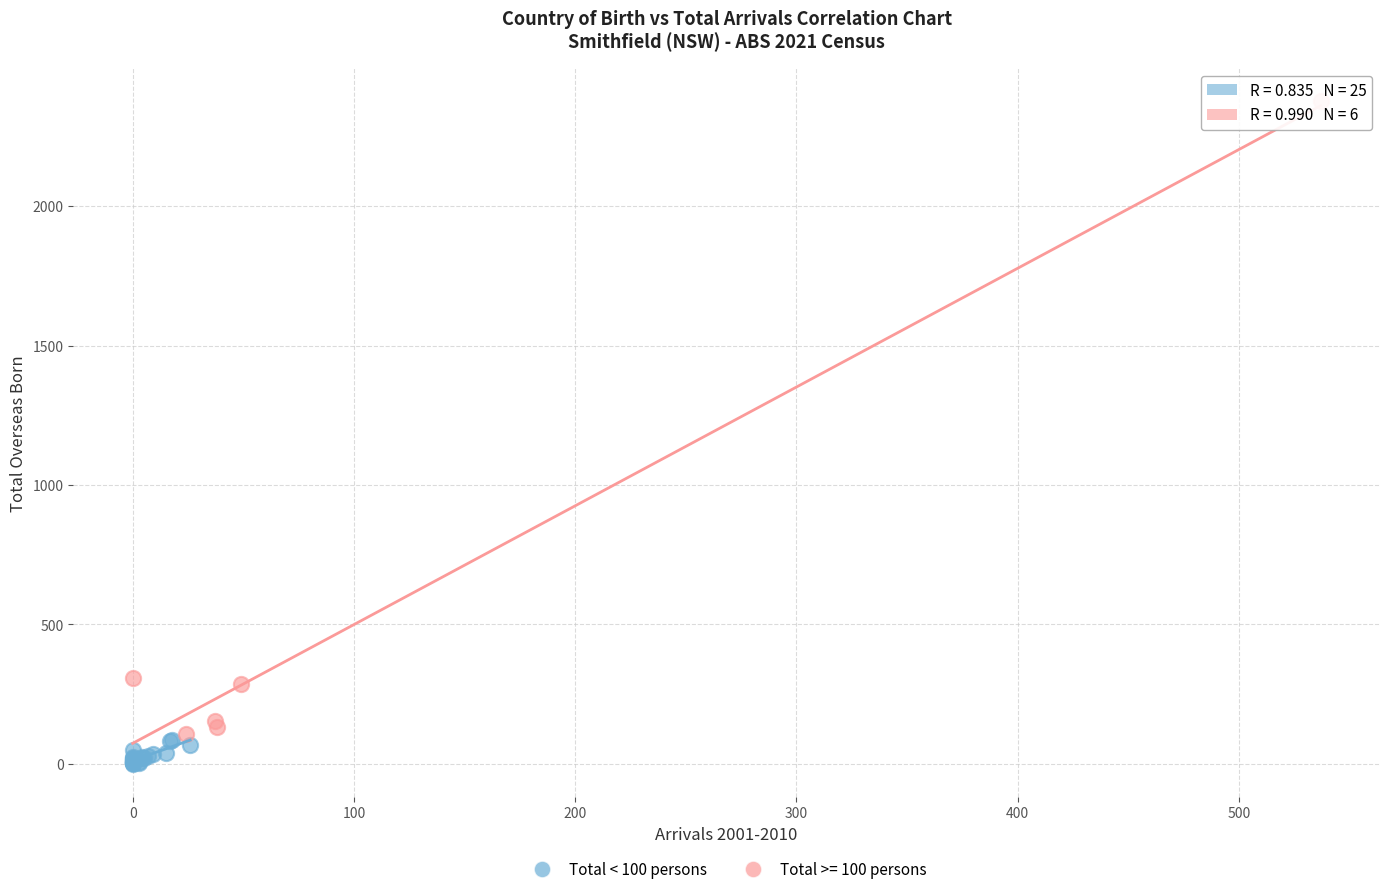

Which series reaches the minimum Y coordinate?

Total < 100 persons